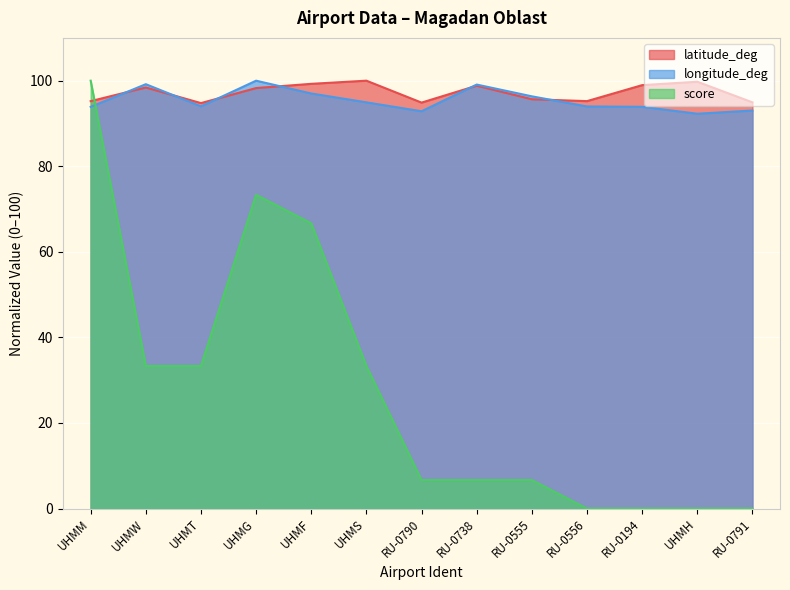

What is the difference between the highest and lowest values at RU-0738?

92.4